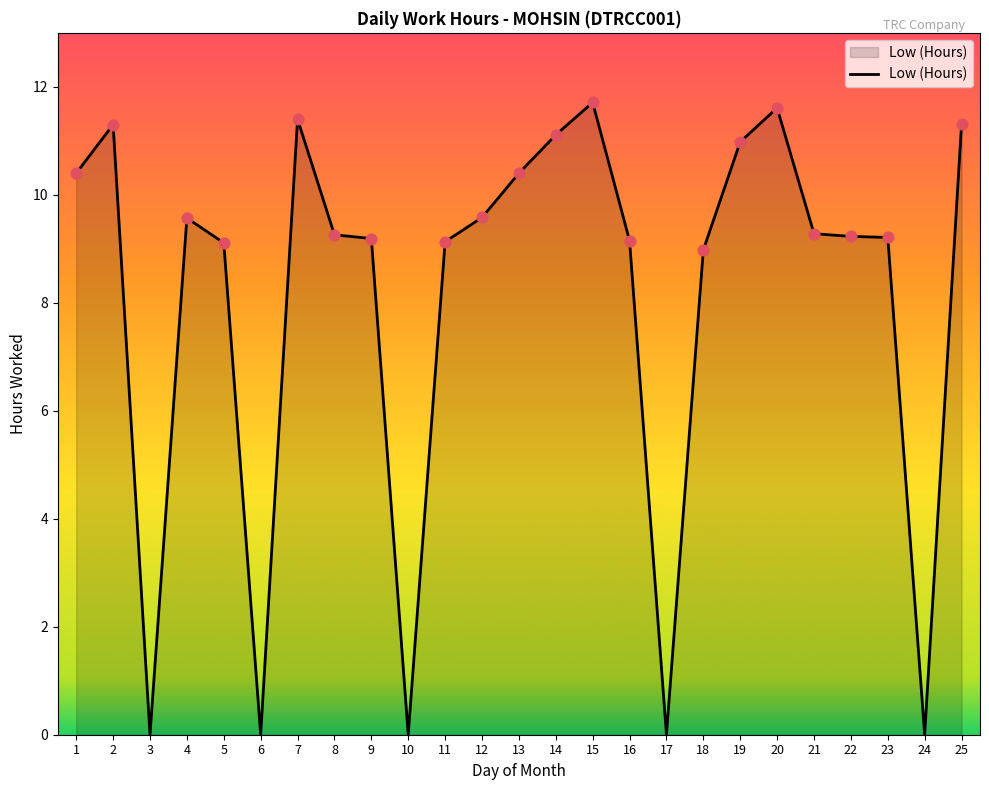

What is the change in value from 14 to 16?

-2.0